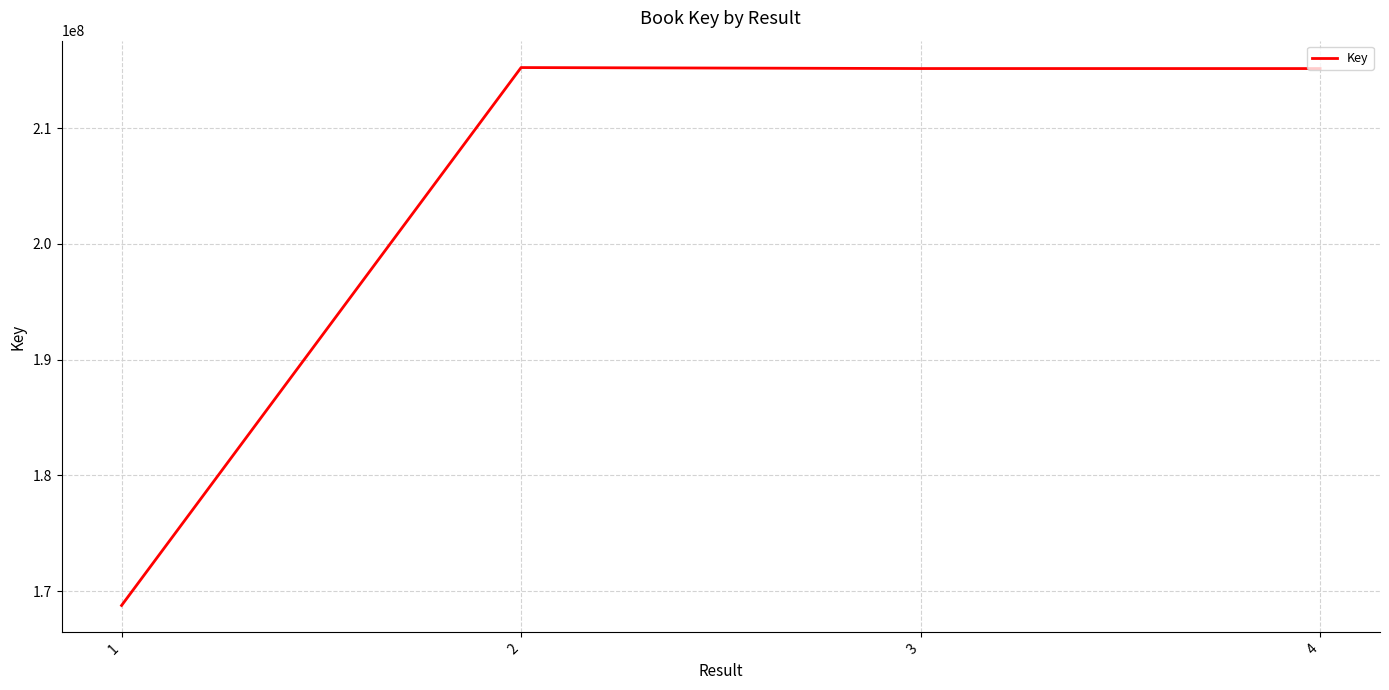

What is the difference between the maximum and minimum values?

46488707